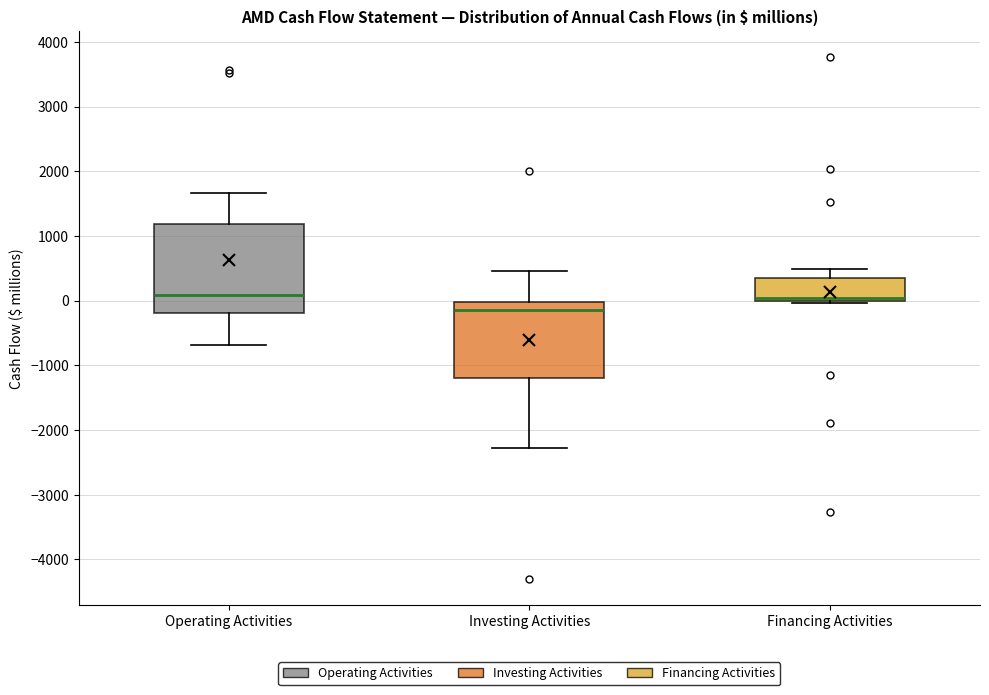

Reading left to right, read every box against the y-axis: the position of its median line, the range the box covers, and the ends of its whiskers. The values are not printed on the chart, so give them approximately, as read against the axis.

Operating Activities: median 100, box -200 to 1200, whiskers -700 to 1700
Investing Activities: median -100, box -1200 to 0, whiskers -2300 to 500
Financing Activities: median 0 (just above the box's lower edge), box 0 to 400, whiskers 0 (just below the box's lower edge) to 500